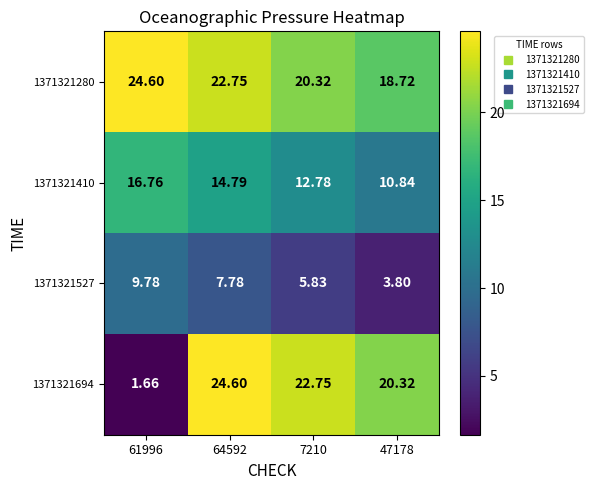

What is the spread (max minus min) of values at 61996?

22.9